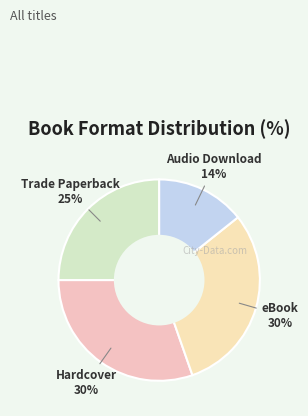

Count the number of slices in the pie.

4